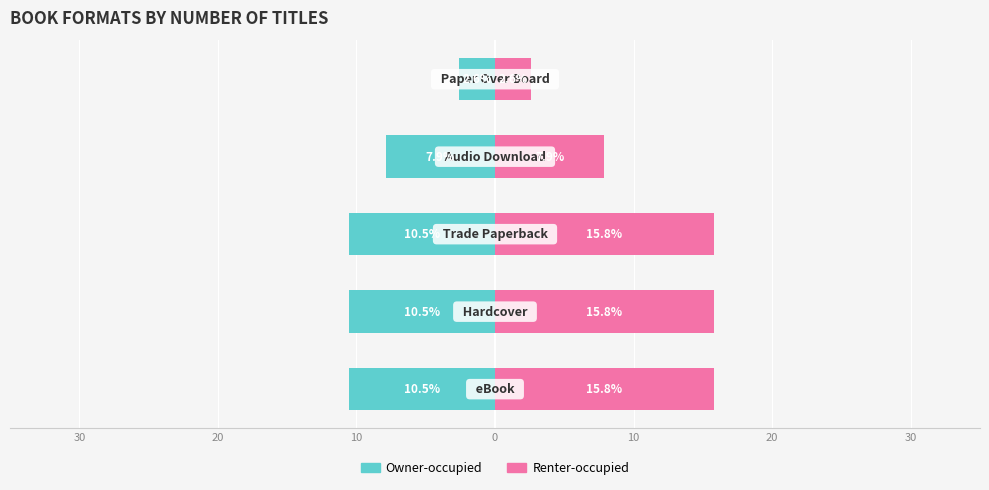

Is the value of Owner-occupied at 30 greater than the value of Renter-occupied at 0?

No